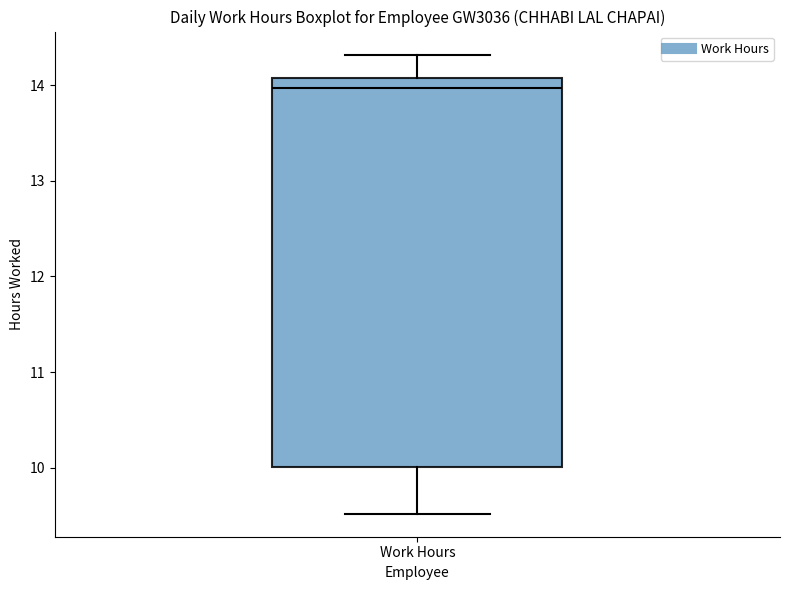

Where is the lower edge of the box for Work Hours on the y-axis? The values are not printed on the chart, so give them approximately, as read against the axis.

10.0